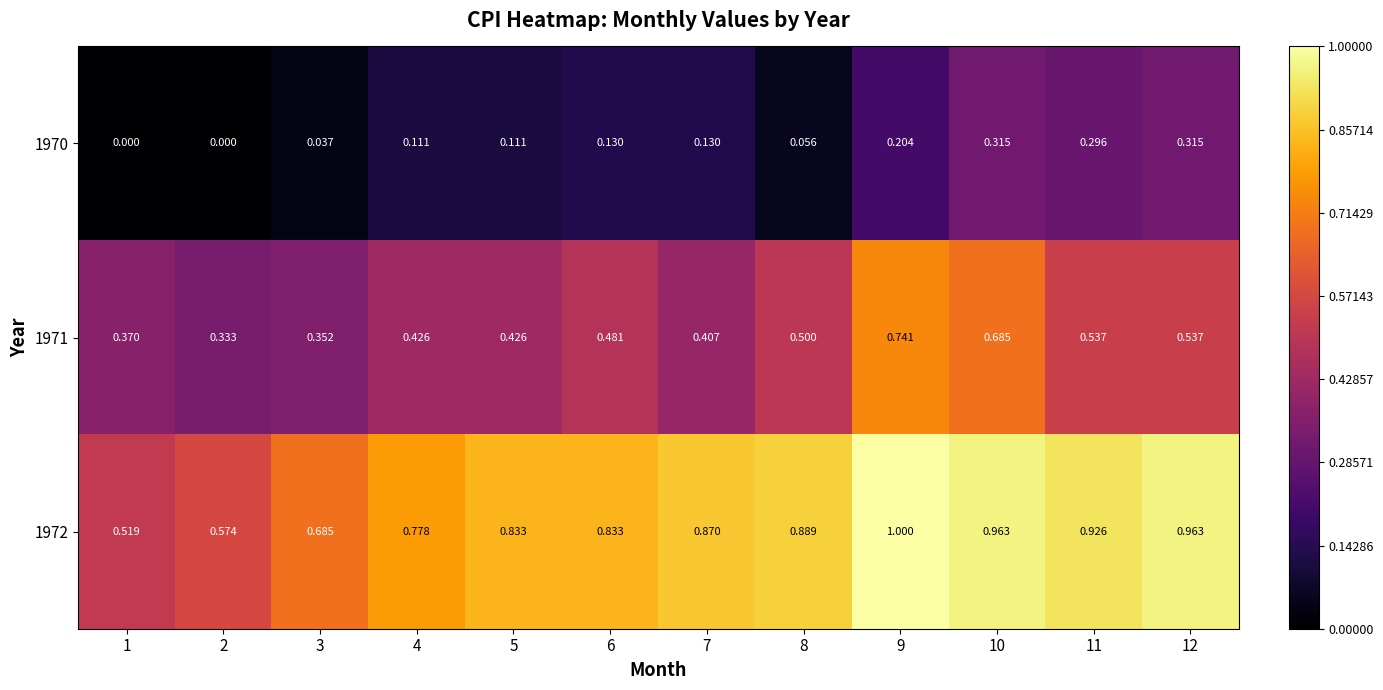

Is the value of 1971 at 8 greater than the value of 1970 at 1?

Yes